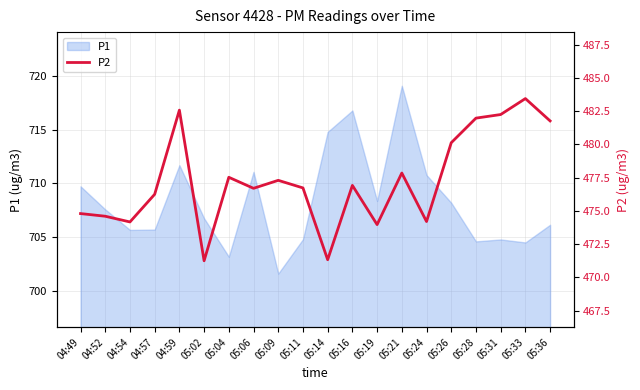

Reading left to right, list all the values displayed in this chart.

04:49=474.8	04:52=474.6	04:54=474.2	04:57=476.2	04:59=482.6	05:02=471.2	05:04=477.5	05:06=476.7	05:09=477.3	05:11=476.7	05:14=471.3	05:16=476.9	05:19=474.0	05:21=477.9	05:24=474.2	05:26=480.1	05:28=482.0	05:31=482.2	05:33=483.4	05:36=481.8